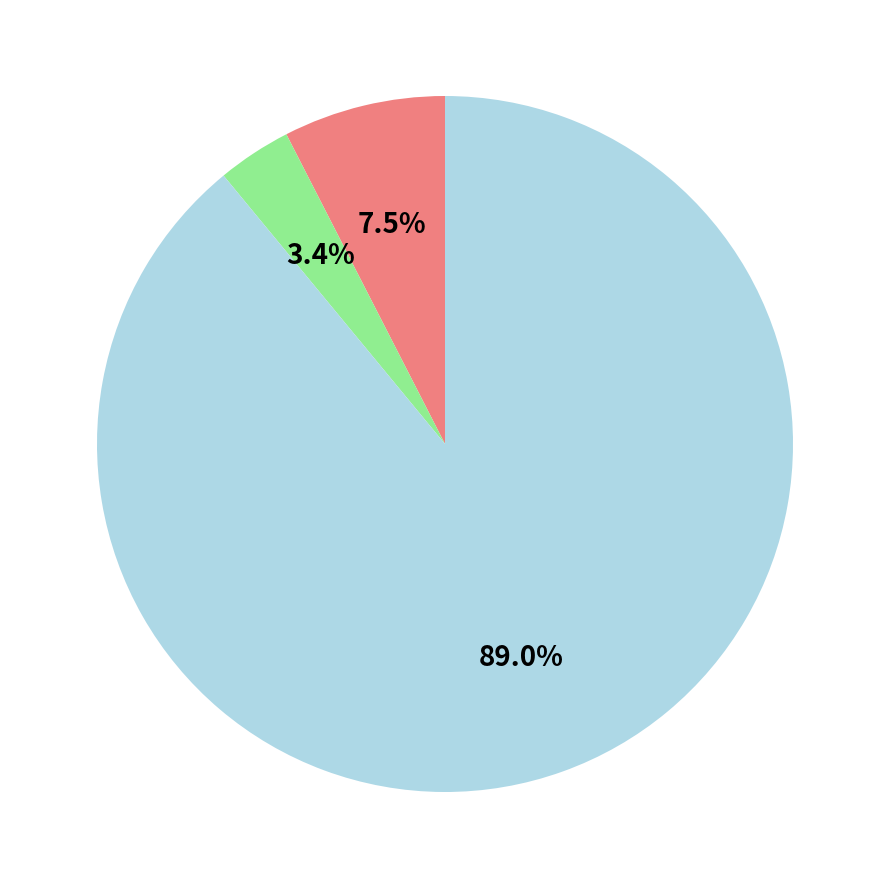

Is there a majority slice in this chart?

Yes